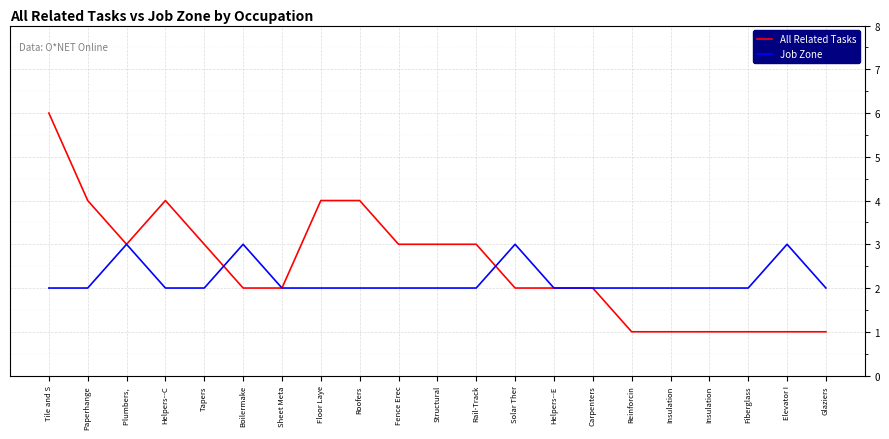

Reading left to right, transcribe all the data shown in this chart.

All Related Tasks: Tile and S=6	Paperhange=4	Plumbers, =3	Helpers--C=4	Tapers=3	Boilermake=2	Sheet Meta=2	Floor Laye=4	Roofers=4	Fence Erec=3	Structural=3	Rail-Track=3	Solar Ther=2	Helpers--E=2	Carpenters=2	Reinforcin=1	Insulation=1	Insulation=1	Fiberglass=1	Elevator I=1	Glaziers=1
Job Zone: Tile and S=2	Paperhange=2	Plumbers, =3	Helpers--C=2	Tapers=2	Boilermake=3	Sheet Meta=2	Floor Laye=2	Roofers=2	Fence Erec=2	Structural=2	Rail-Track=2	Solar Ther=3	Helpers--E=2	Carpenters=2	Reinforcin=2	Insulation=2	Insulation=2	Fiberglass=2	Elevator I=3	Glaziers=2